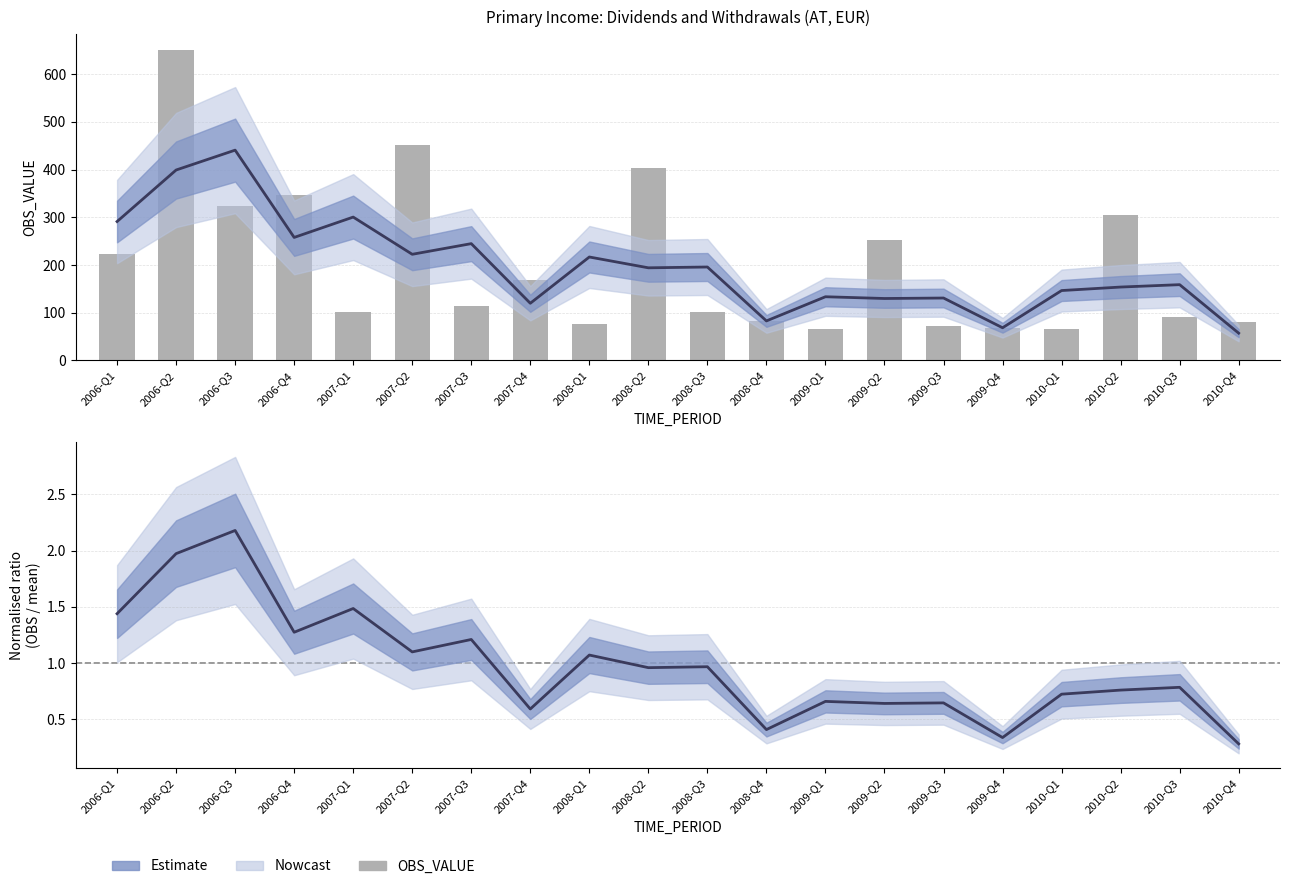

Approximately how many times larger is the value at 2006-Q1 compared to 2010-Q3?

2.5